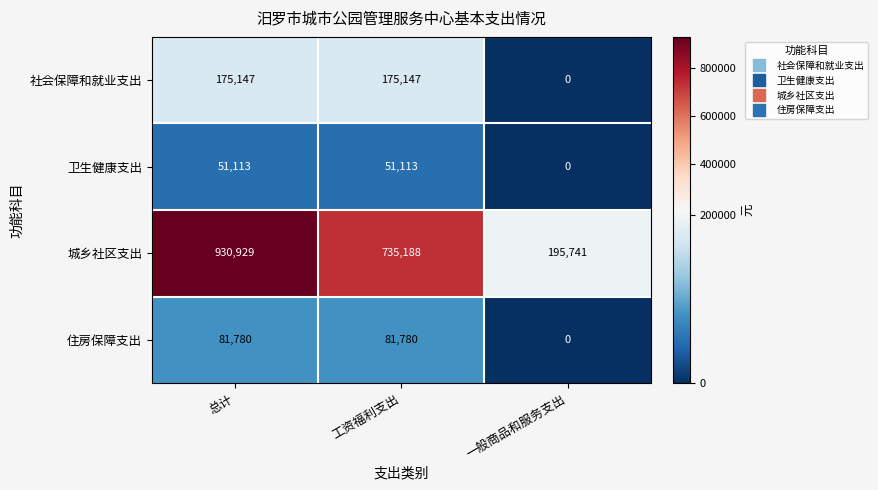

Reading right to left, extract all data points from this chart.

社会保障和就业支出: 一般商品和服务支出=0	工资福利支出=175147	总计=175147
卫生健康支出: 一般商品和服务支出=0	工资福利支出=51113	总计=51113
城乡社区支出: 一般商品和服务支出=195741	工资福利支出=735188	总计=930929
住房保障支出: 一般商品和服务支出=0	工资福利支出=81780	总计=81780